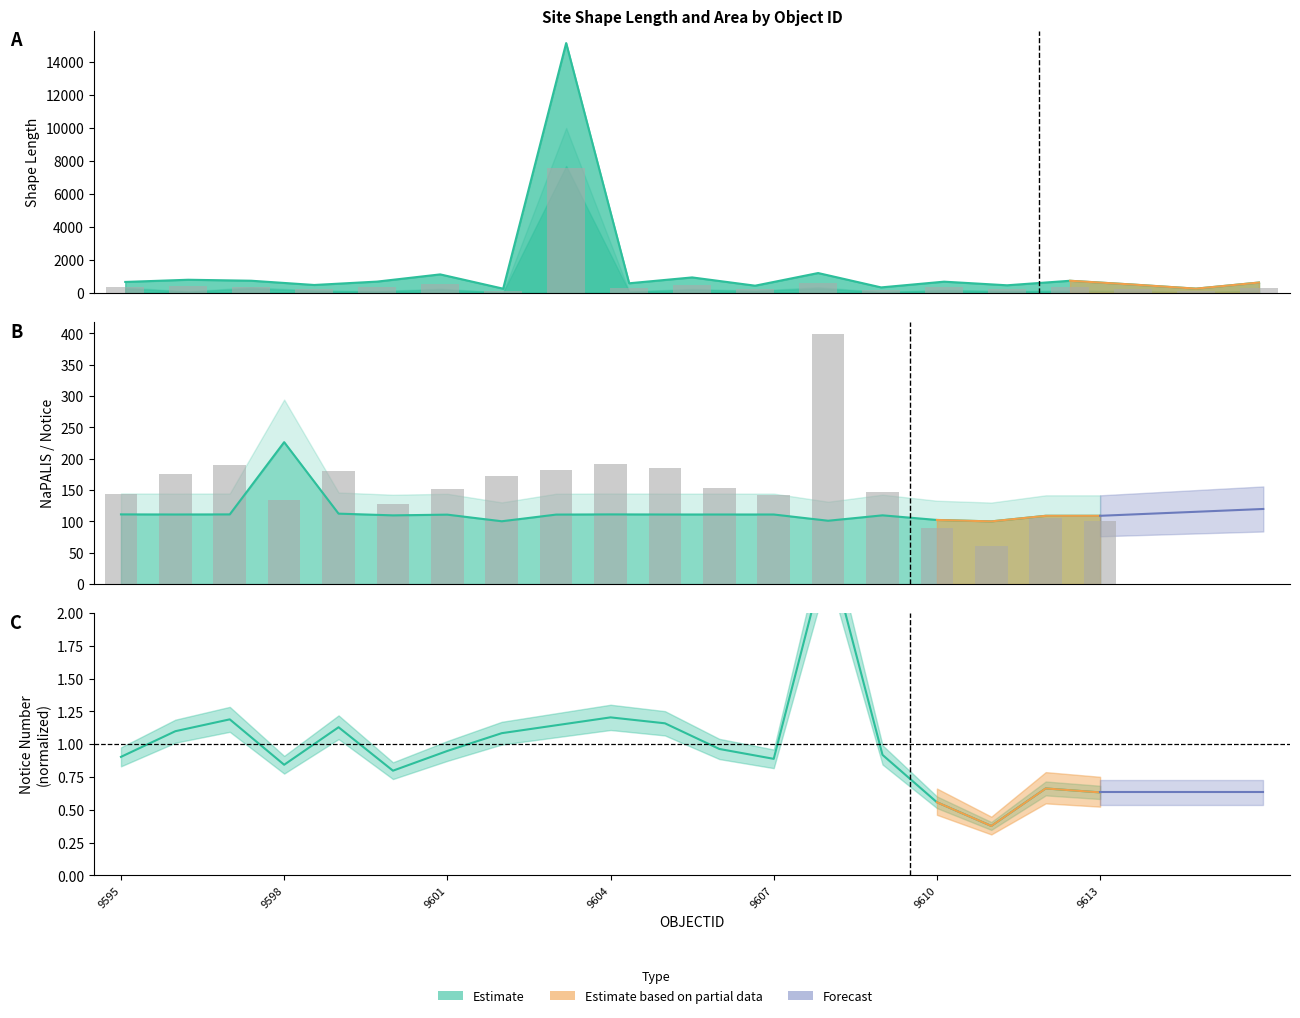

True or false: SHAPE_Area has a value of 3068.3 at 9602.

False